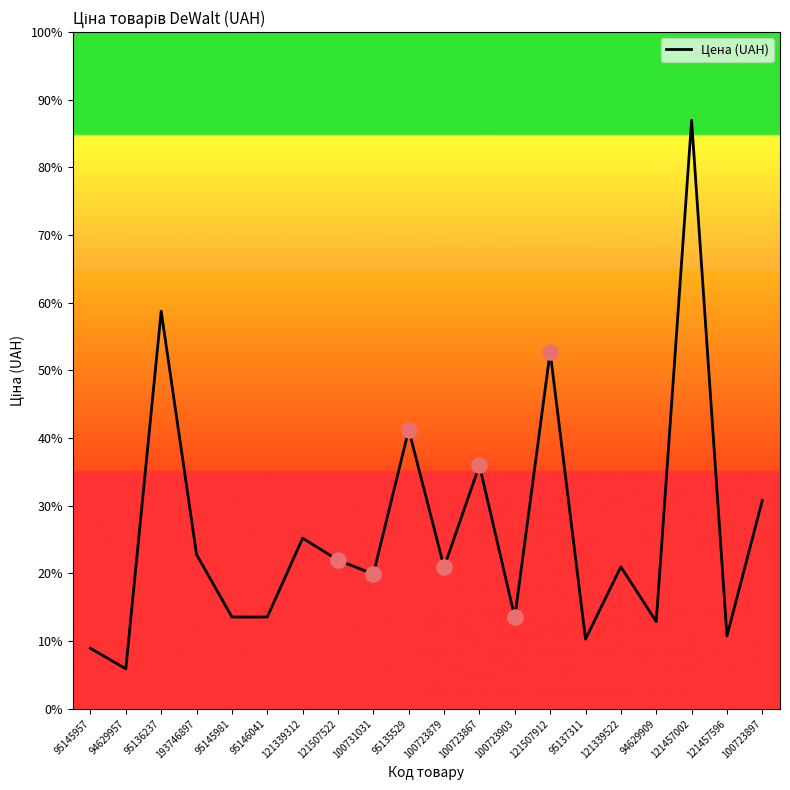

What is the change in value from 95146041 to 100723867?

+10114